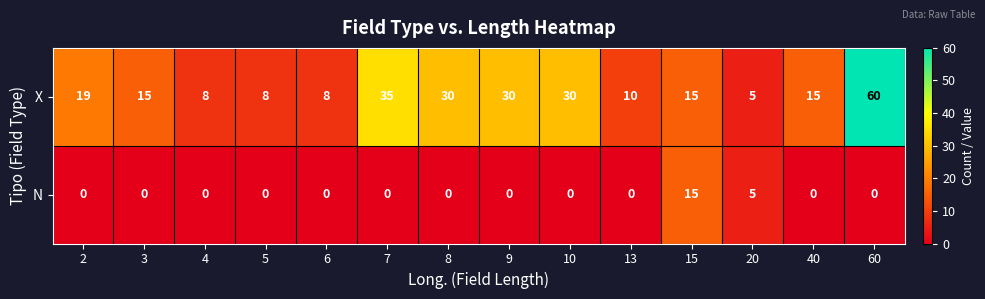

Is it true that N equals 8 at 15?

False